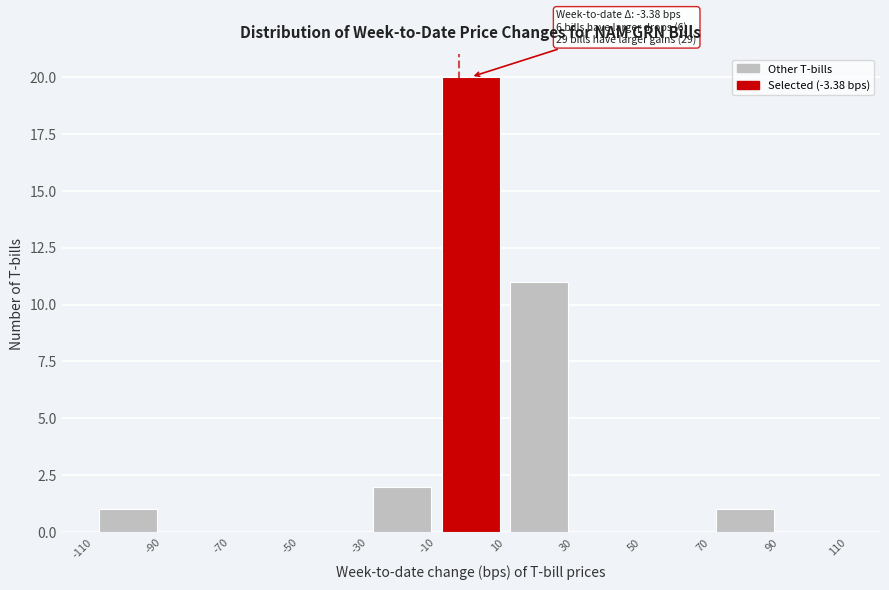

Which range on the x-axis has the tallest bar?

-10 to 10